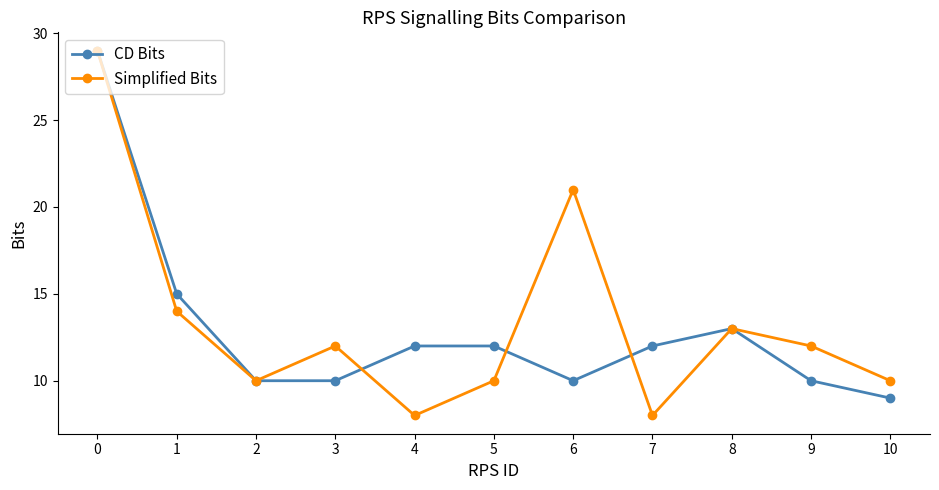

Which series has the largest total across all categories?

Simplified Bits